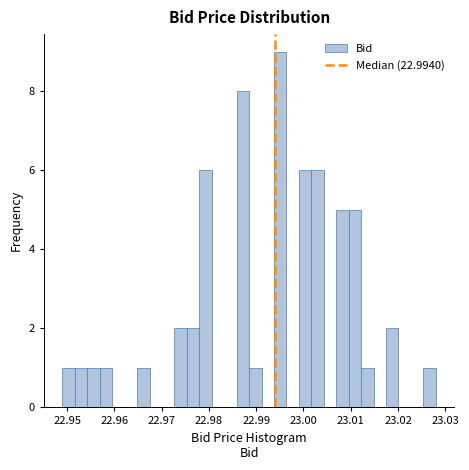

Read against the x-axis, roughly where is the centre of the tallest bar?

22.995